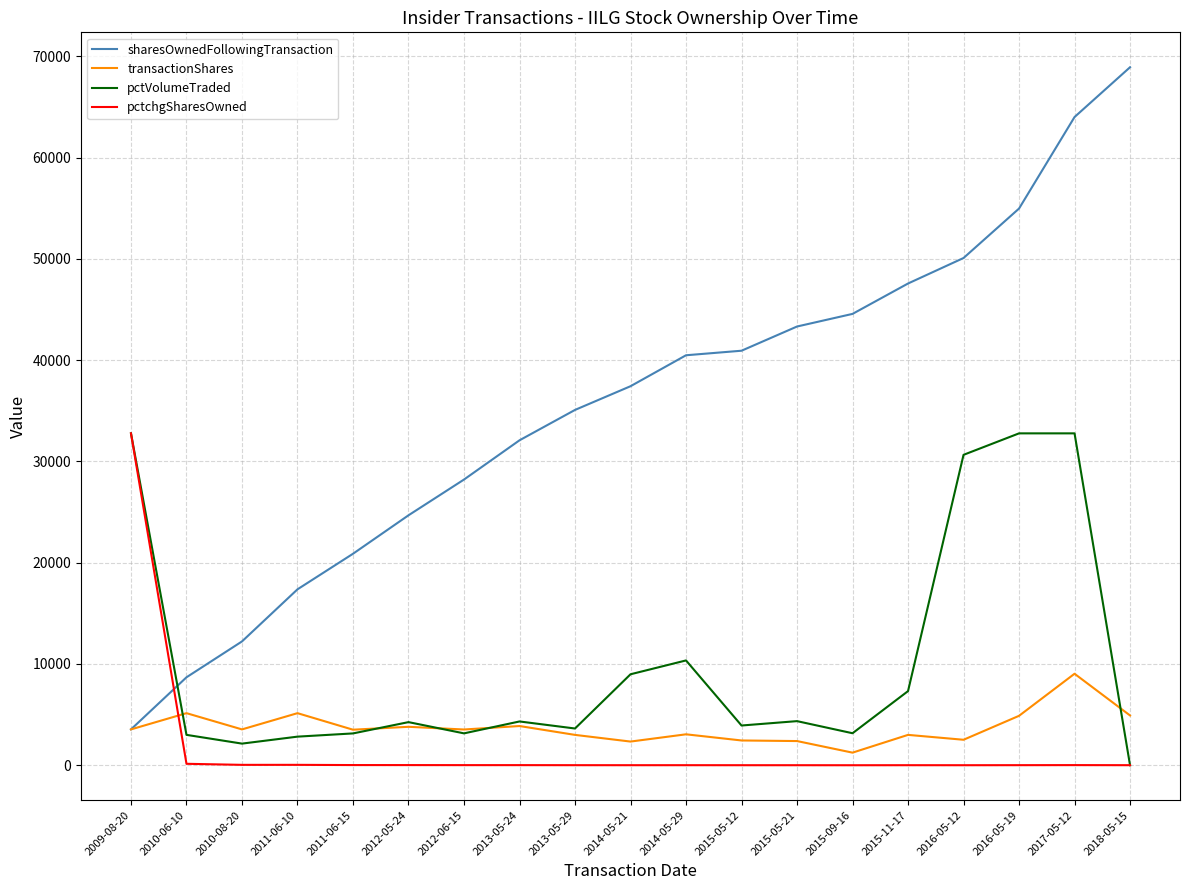

At which category is the sum across all series the highest?

2017-05-12